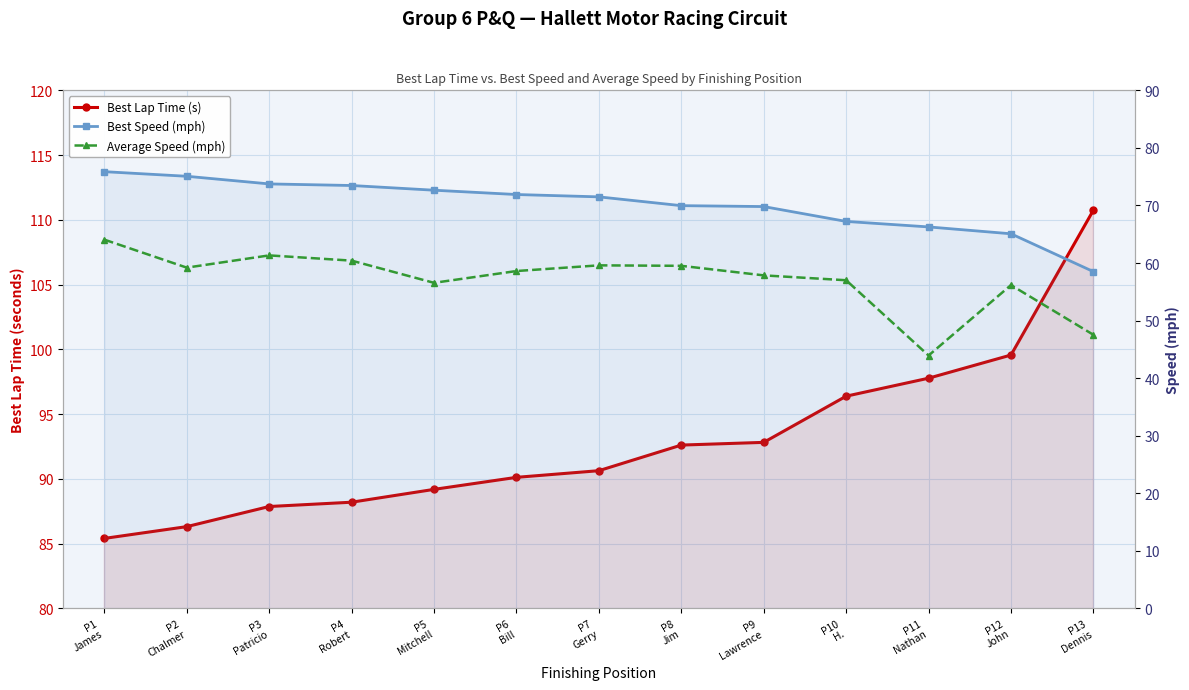

What position from the right is P4
Robert?

10